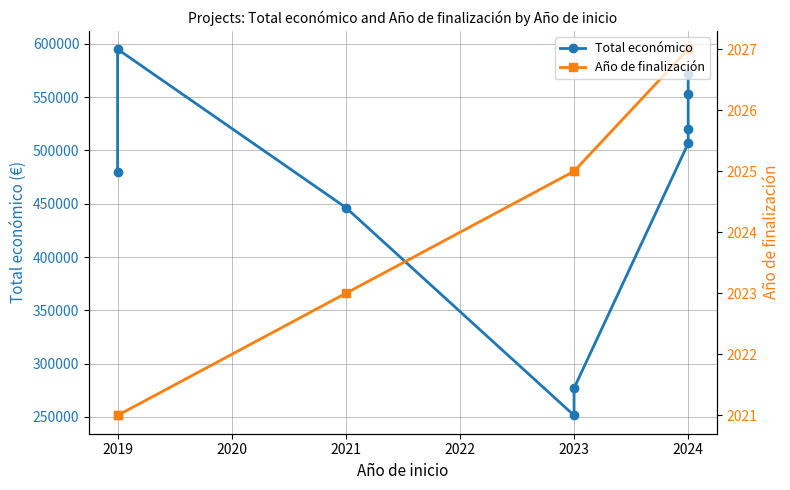

What is the value of the Total económico point at the 7th from the left?

520062